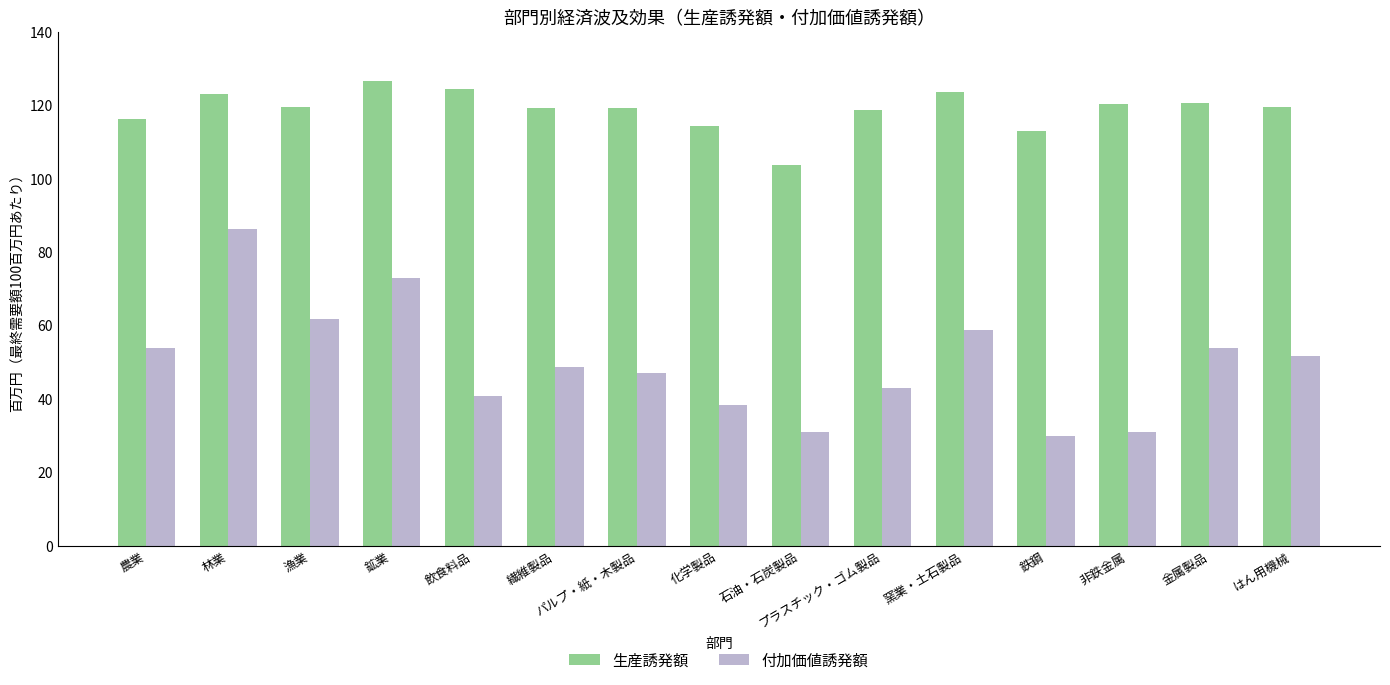

At 鉱業, list the series in order from largest to smallest.

生産誘発額, 付加価値誘発額